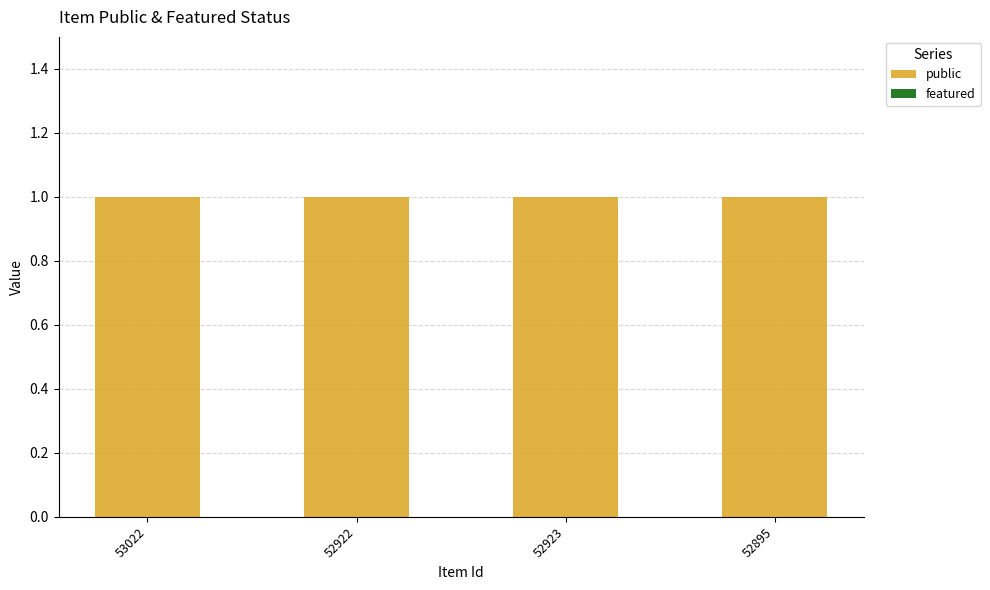

Rank the series by their maximum value, from lowest to highest.

featured, public